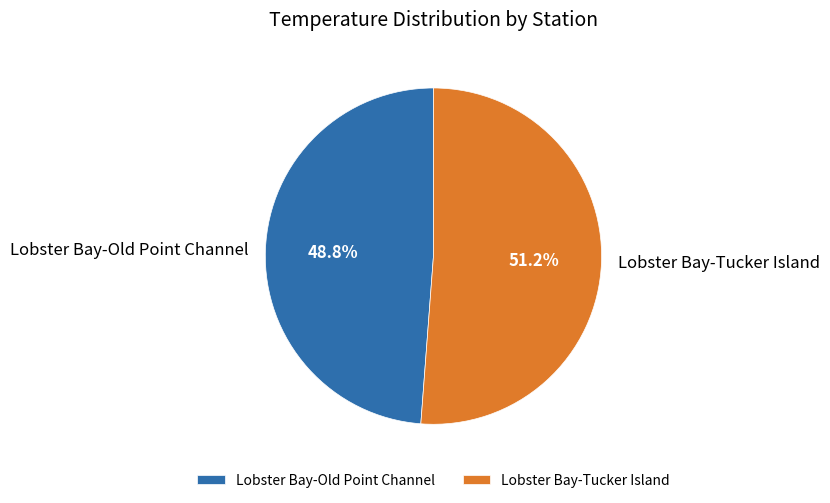

Is Lobster Bay-Tucker Island the majority of the pie?

Yes